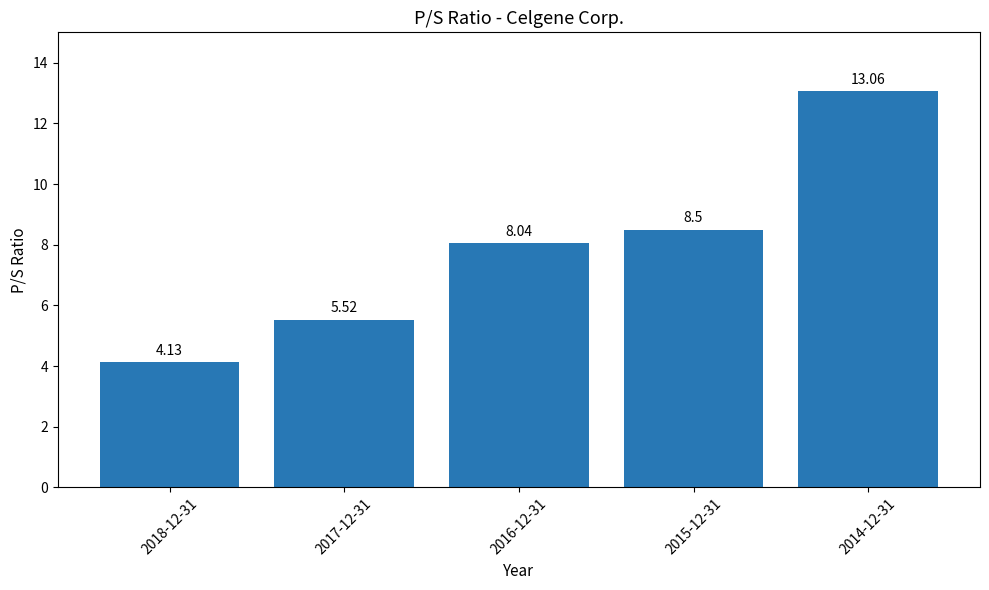

Are the bars horizontal?

No